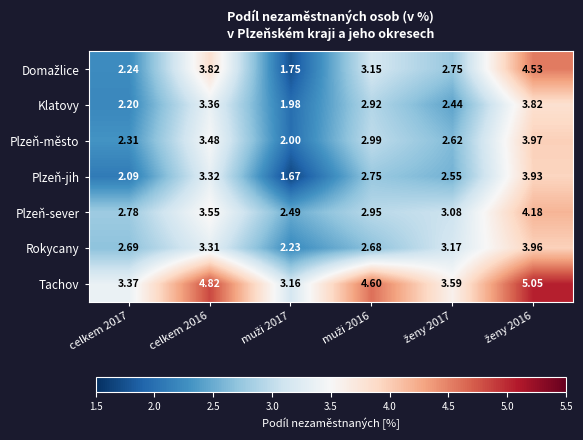

Which series has the largest total across all categories?

Tachov